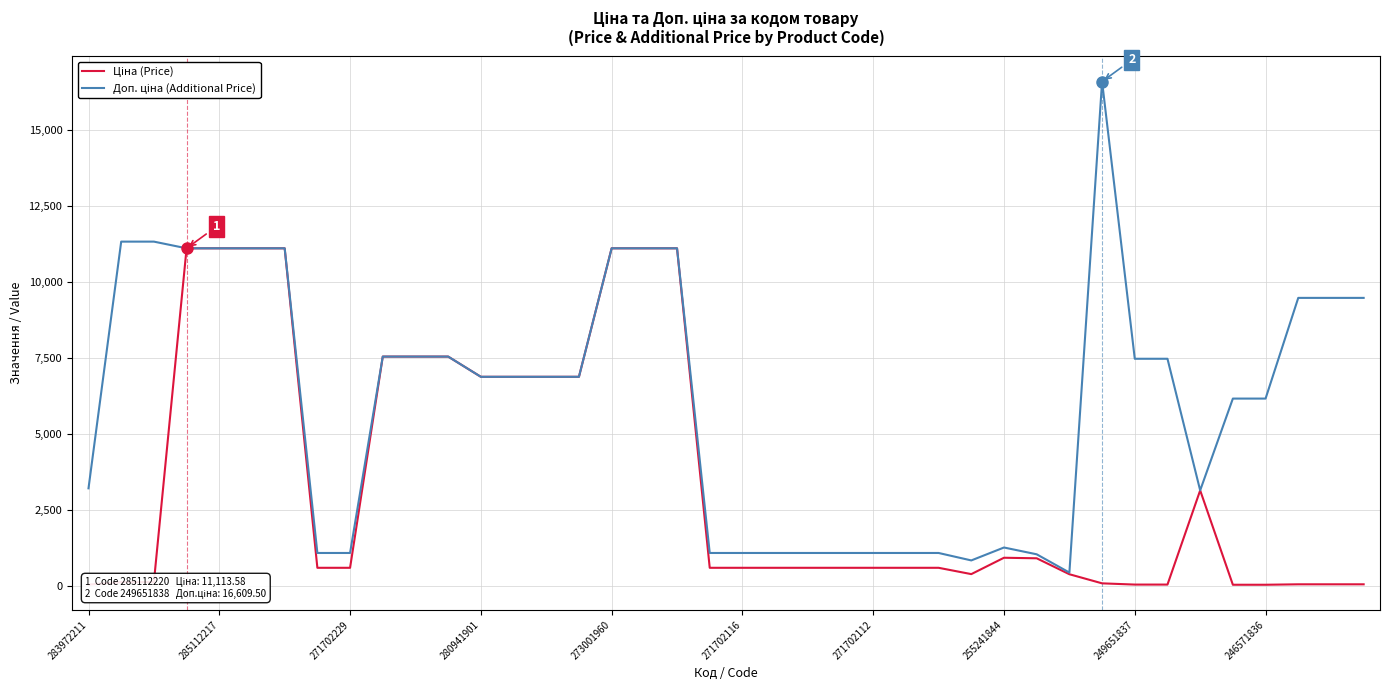

What is the maximum value shown in the chart?

16609.5